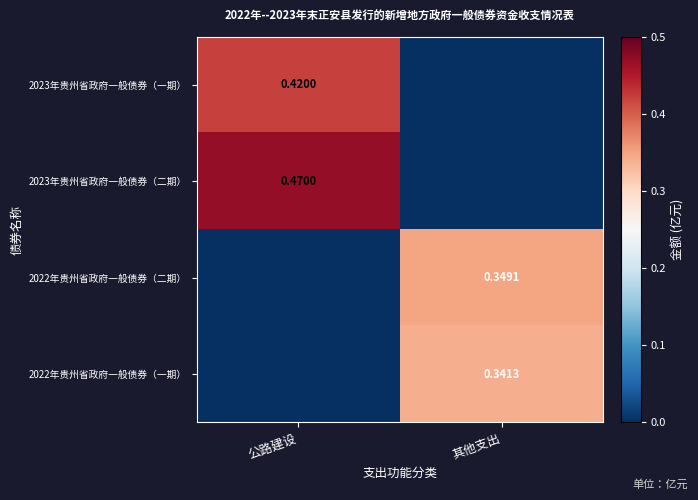

At which label is 2022年贵州省政府一般债券（二期） closest to 0?

公路建设